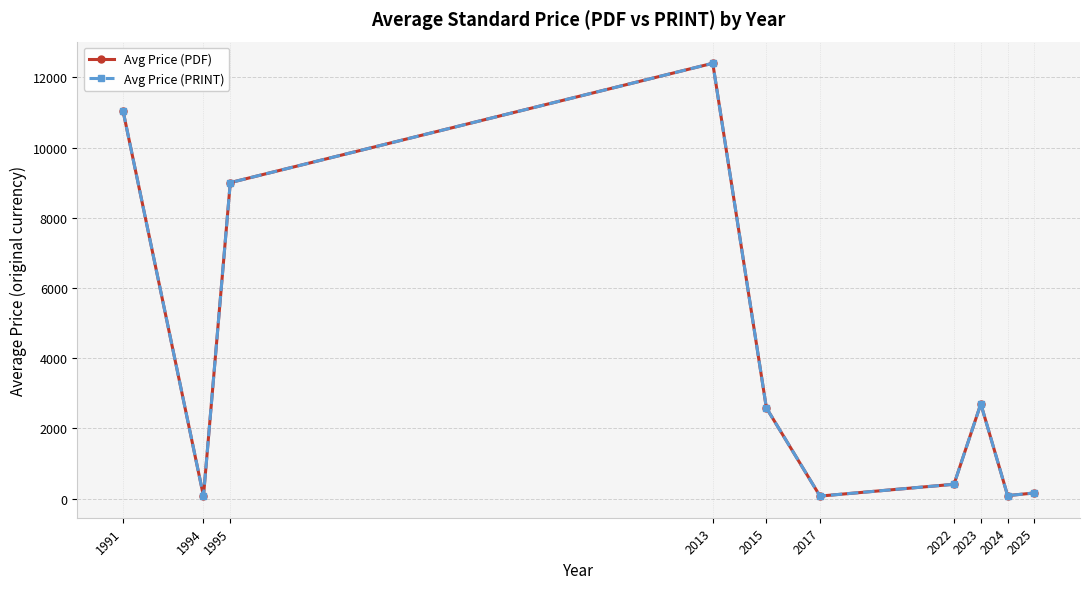

What is the difference between the Avg Price (PRINT) values at 1995 and 2024?

8917.6